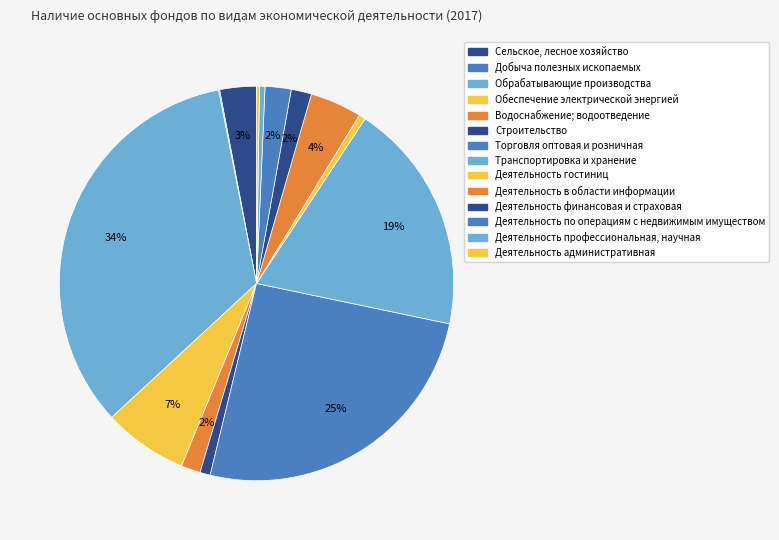

The Деятельность в области информации slice represents 14% of the pie. True or false?

False